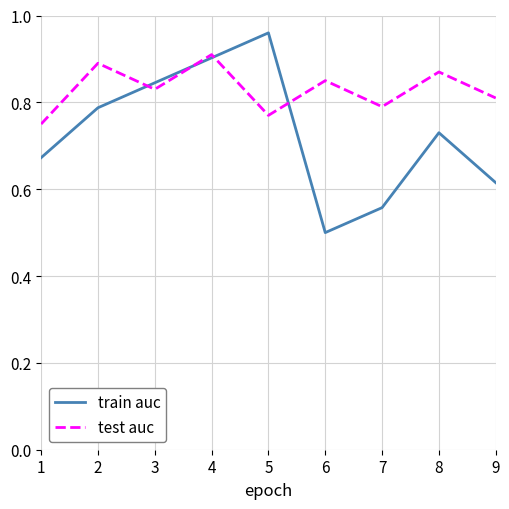

True or false: train auc has a value of 0.9 at 4.

True